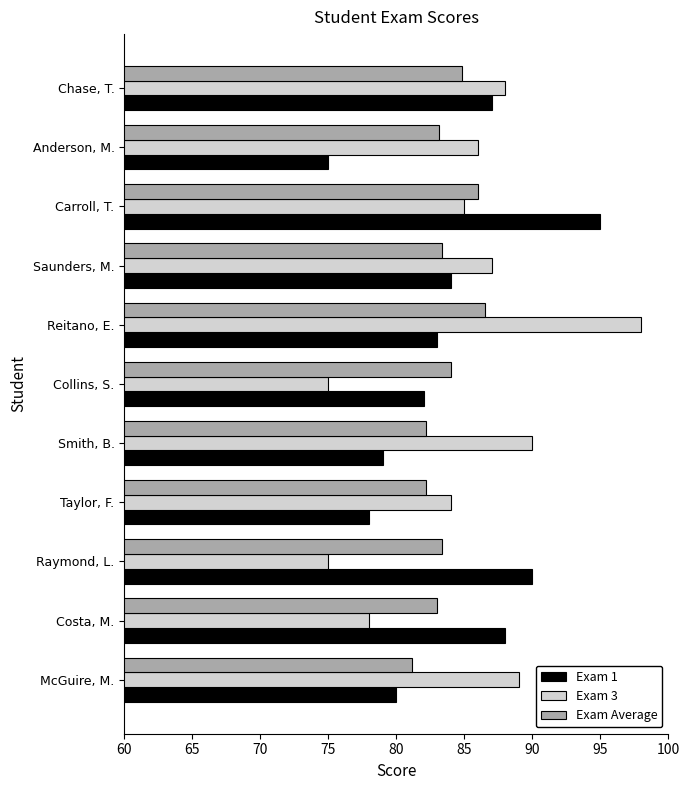

What is the minimum value shown in the chart?

75.0